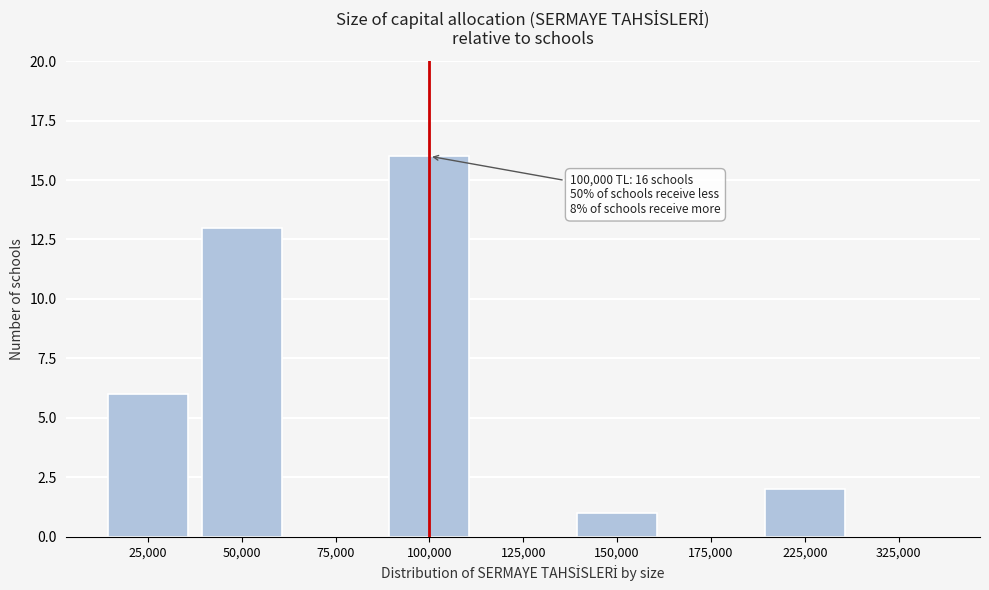

Reading left to right, transcribe all the data shown in this chart.

25,000=6	50,000=13	75,000=0	100,000=16	125,000=0	150,000=1	175,000=0	225,000=2	325,000=0